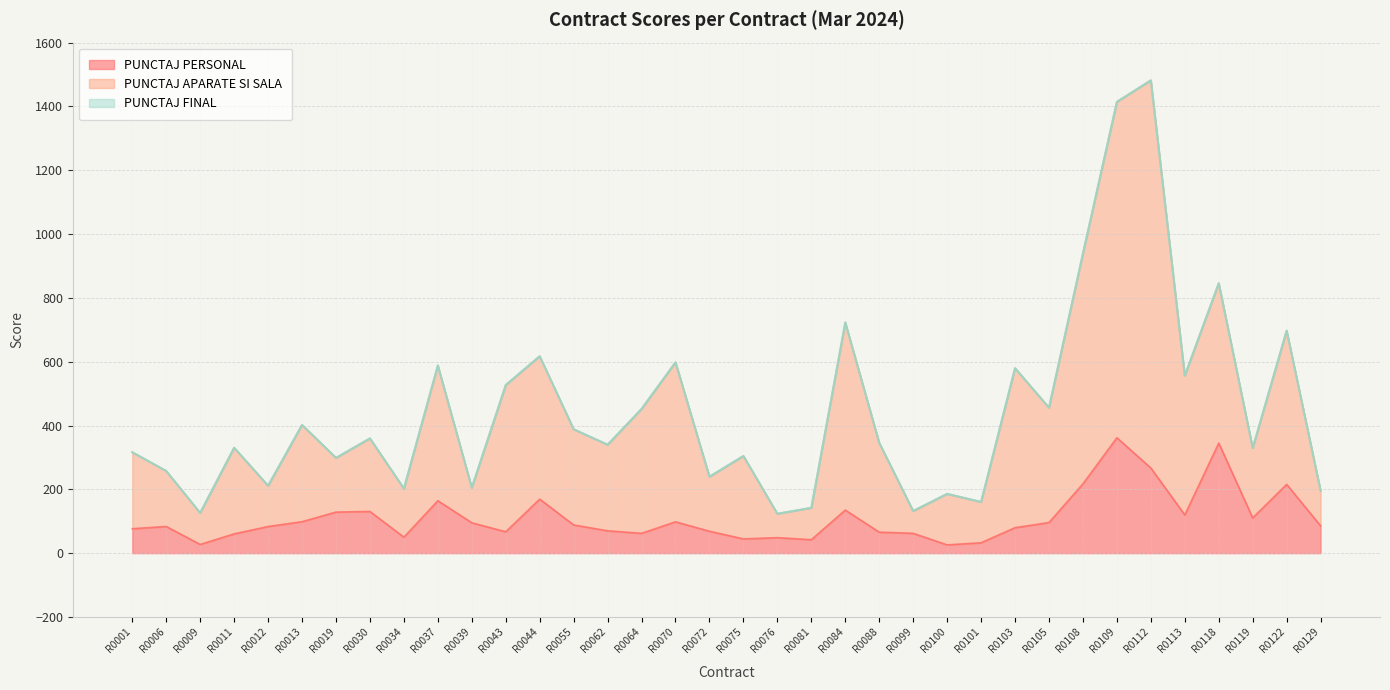

Where do PUNCTAJ FINAL and PUNCTAJ APARATE SI SALA first cross each other?

R0070 and R0072